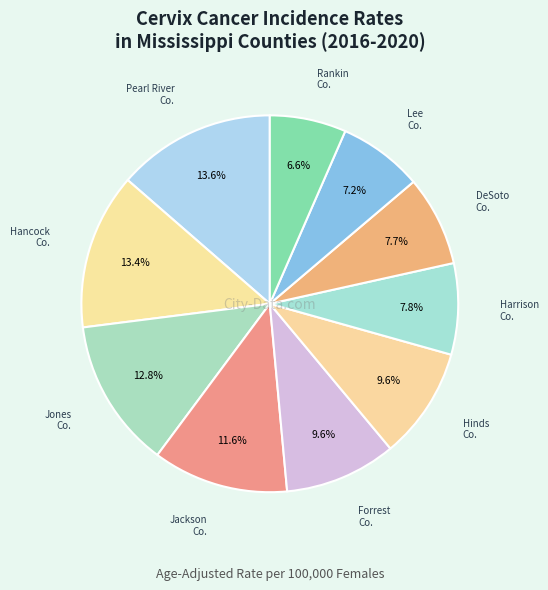

Is there any slice that represents more than half of the pie?

No